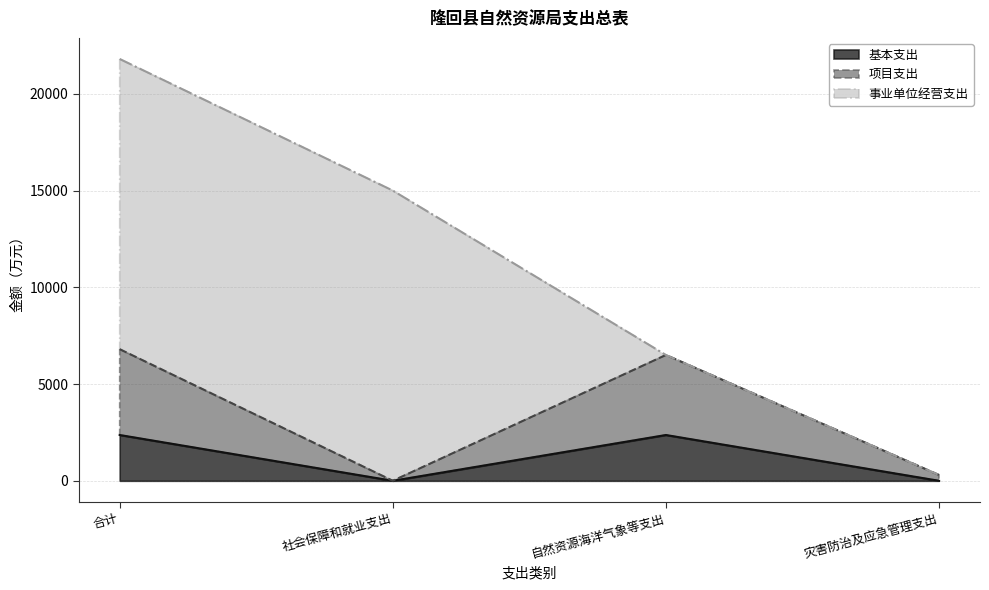

What is the sum of all 项目支出 values?

13604.9